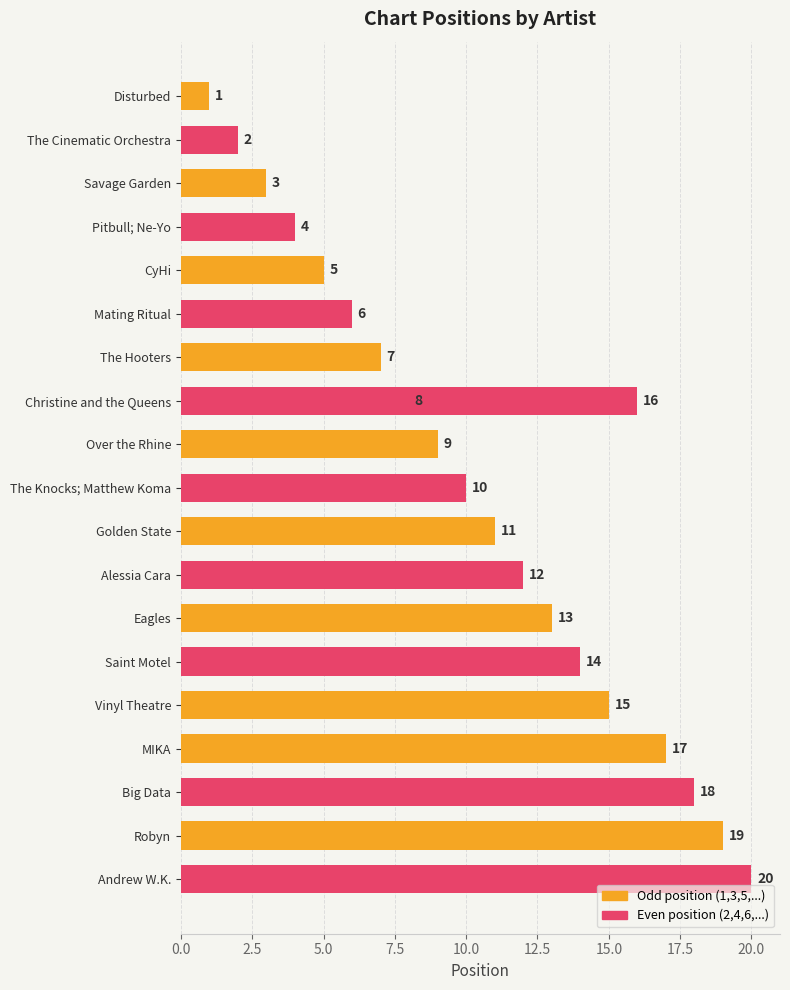

Are the bars grouped side by side (vs. stacked)?

No